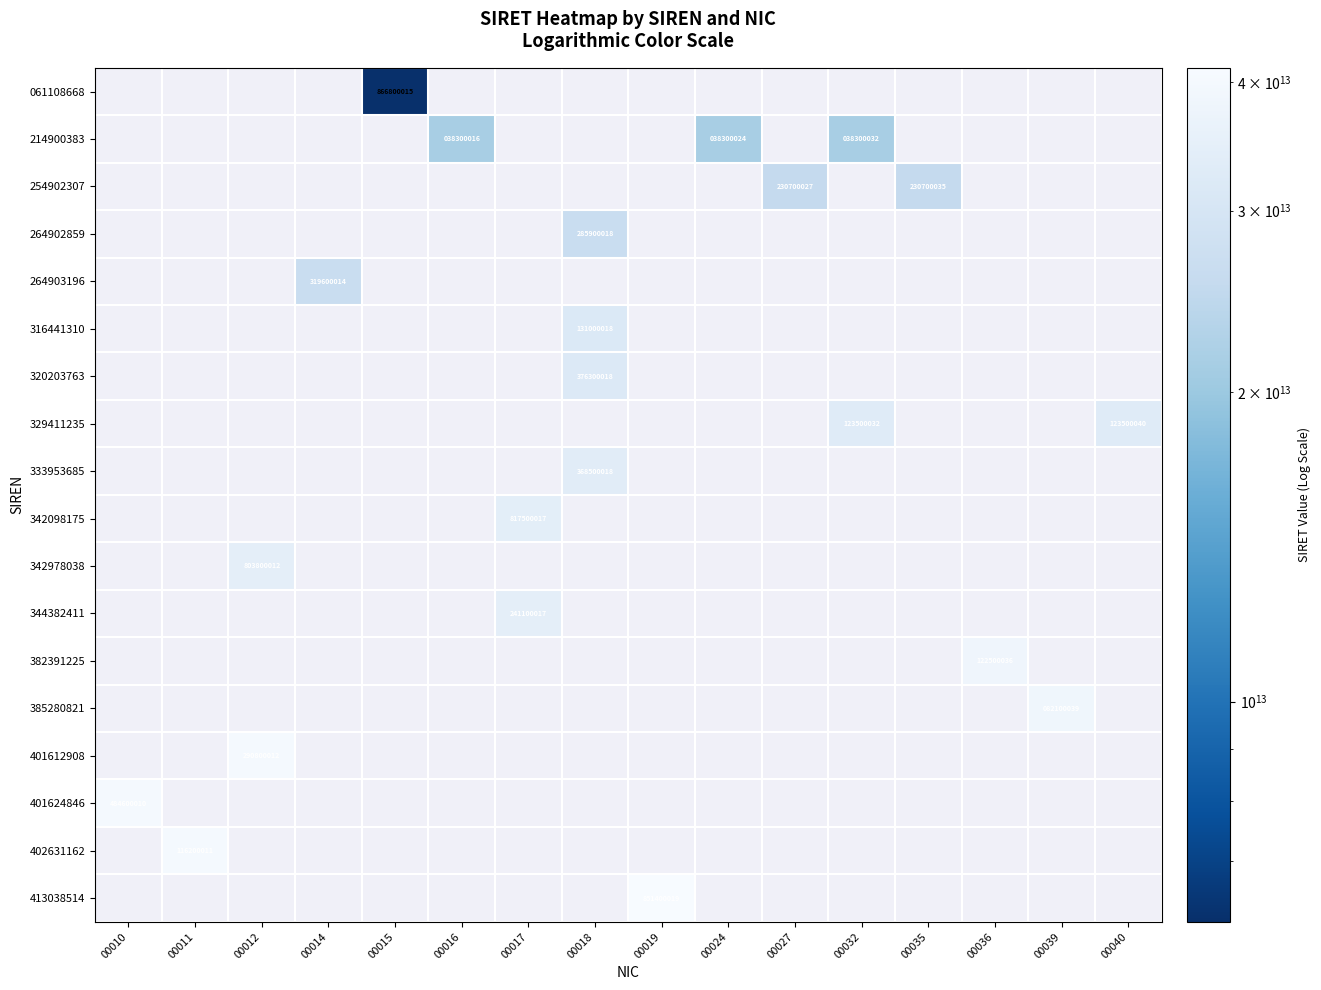

Which label corresponds to the smallest value in the chart?

00015